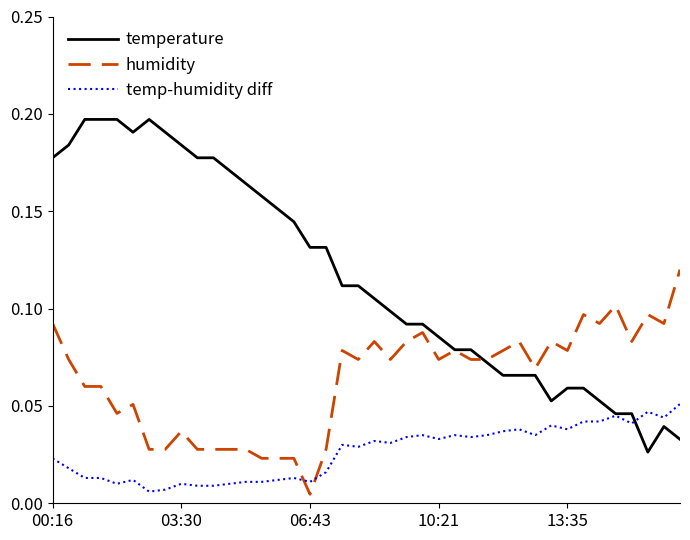

What are all the series names shown in the legend?

temperature, humidity, temp-humidity diff